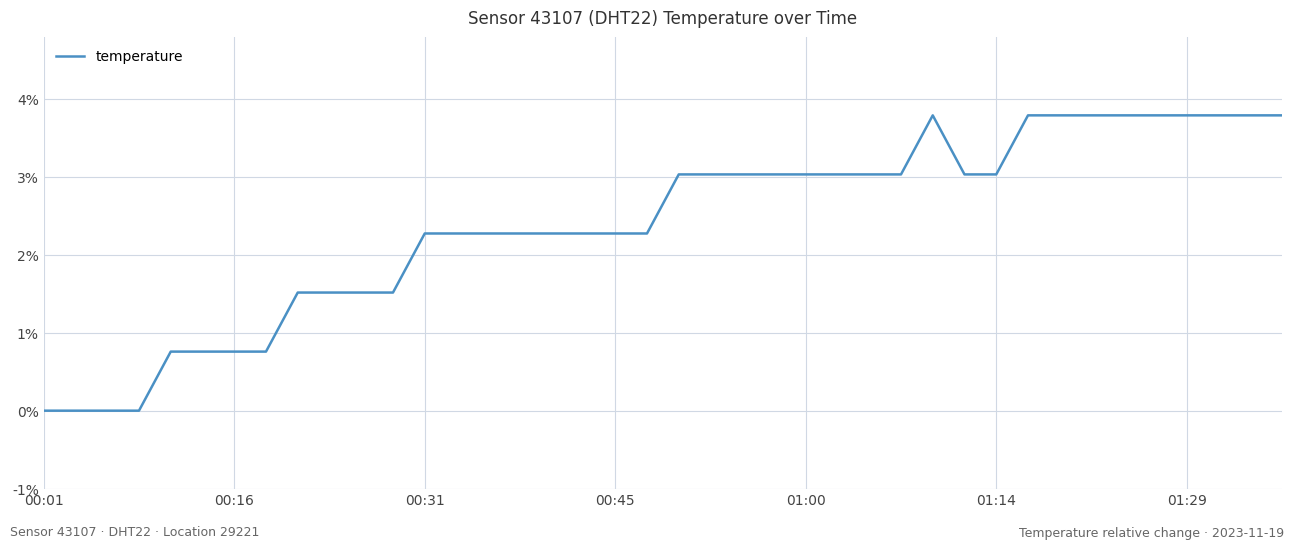

How many lines are shown in the chart?

1